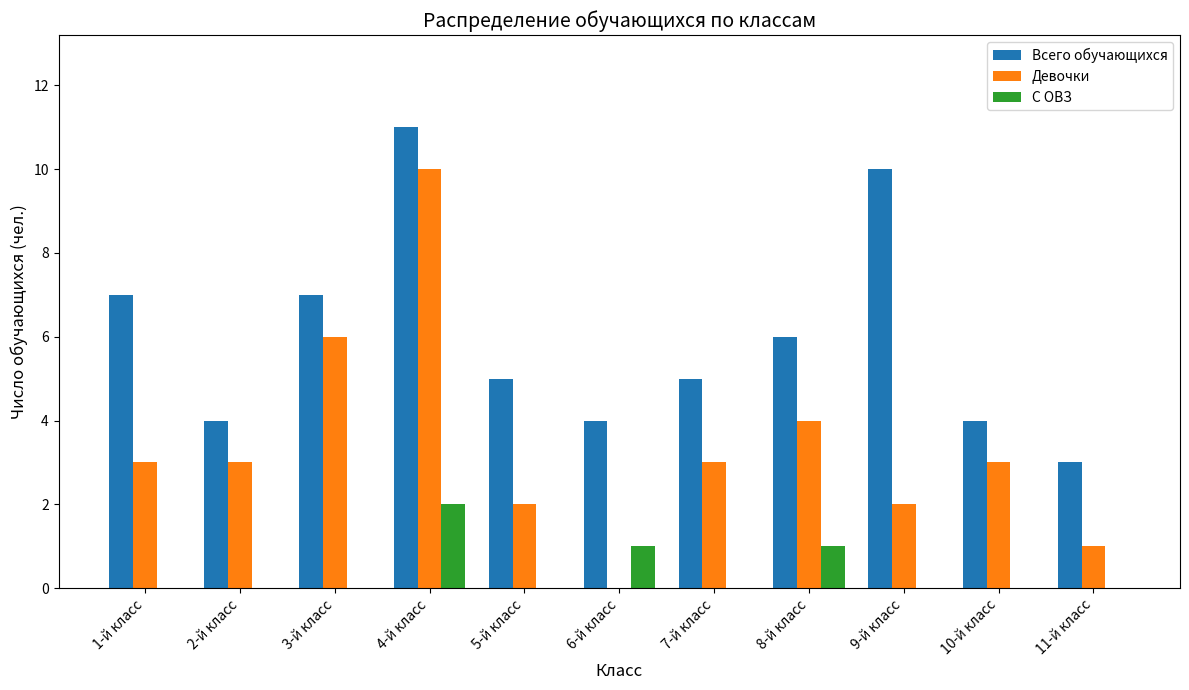

What is the maximum value shown in the chart?

11